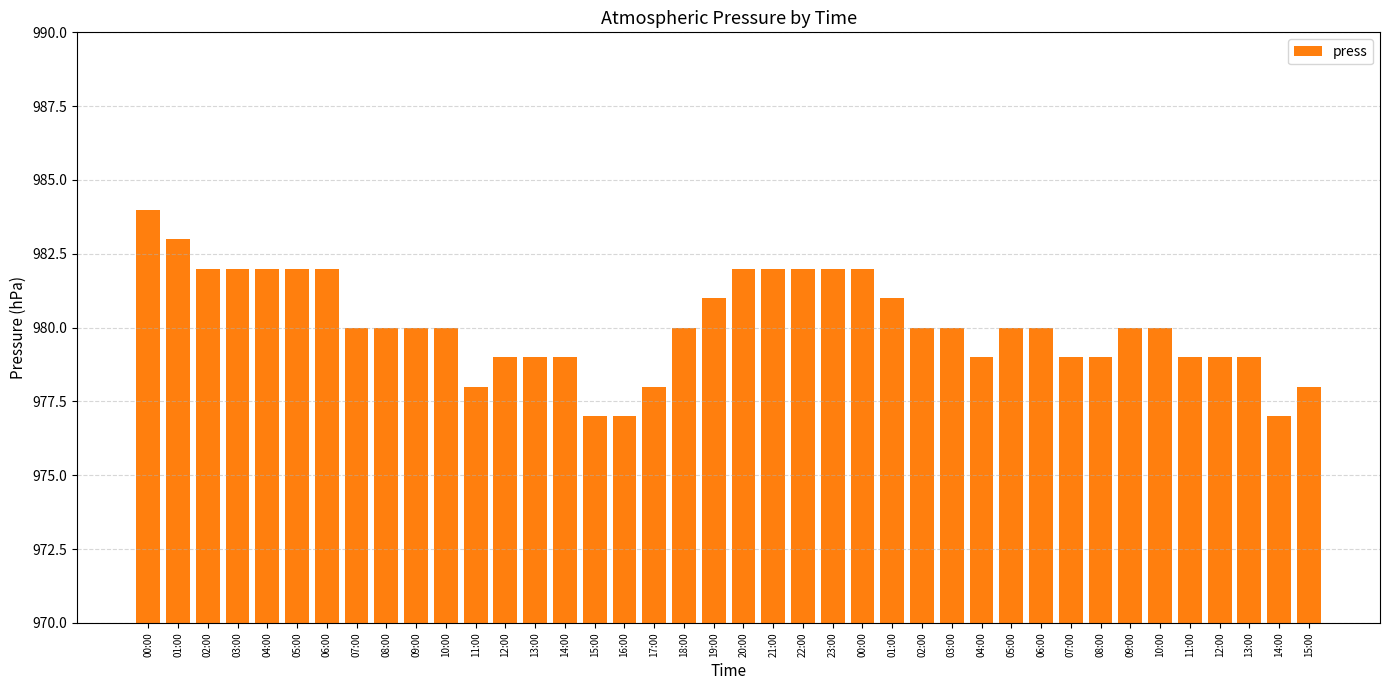

List the labels in order of value, largest first.

00:00, 01:00, 02:00, 03:00, 04:00, 05:00, 06:00, 20:00, 21:00, 22:00, 23:00, 00:00, 19:00, 01:00, 07:00, 08:00, 09:00, 10:00, 18:00, 02:00, 03:00, 05:00, 06:00, 09:00, 10:00, 12:00, 13:00, 14:00, 04:00, 07:00, 08:00, 11:00, 12:00, 13:00, 11:00, 17:00, 15:00, 15:00, 16:00, 14:00